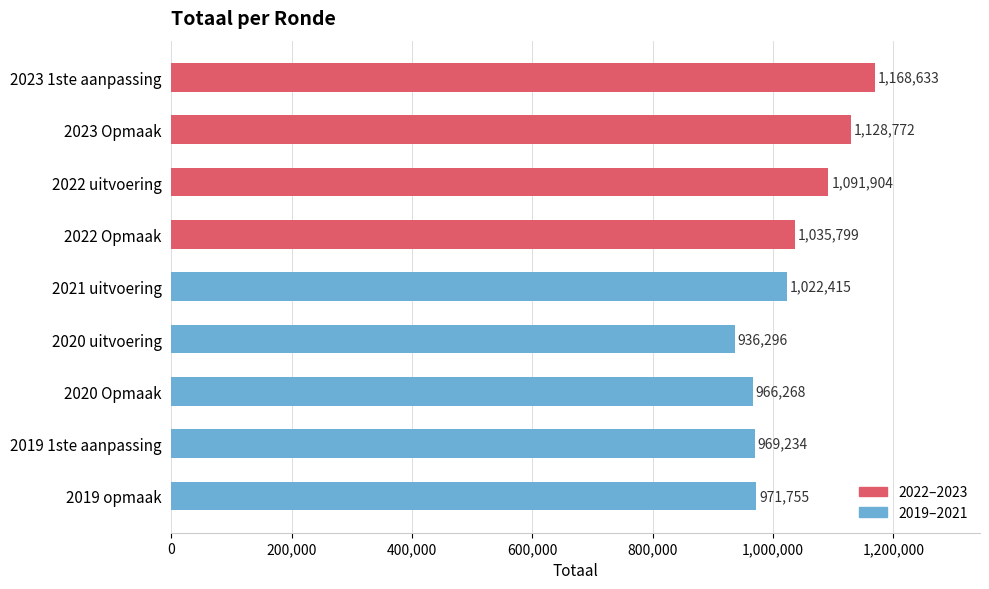

What is the sum of all values?

9291076